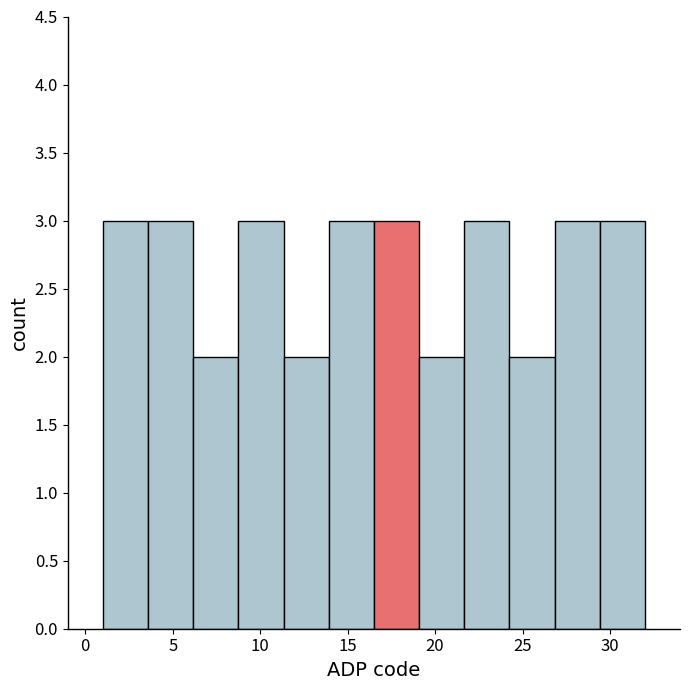

Reading left to right, transcribe this chart: for each bar, give the range it covers on the x-axis and its height. Neither the bar edges nor the heights are printed on the chart, so give them approximately, as read against the axes.

1.0 to 3.5: 3
3.5 to 6.0: 3
6.0 to 9.0: 2
9.0 to 11.5: 3
11.5 to 14.0: 2
14.0 to 16.5: 3
16.5 to 19.0: 3
19.0 to 21.5: 2
21.5 to 24.5: 3
24.5 to 27.0: 2
27.0 to 29.5: 3
29.5 to 32.0: 3